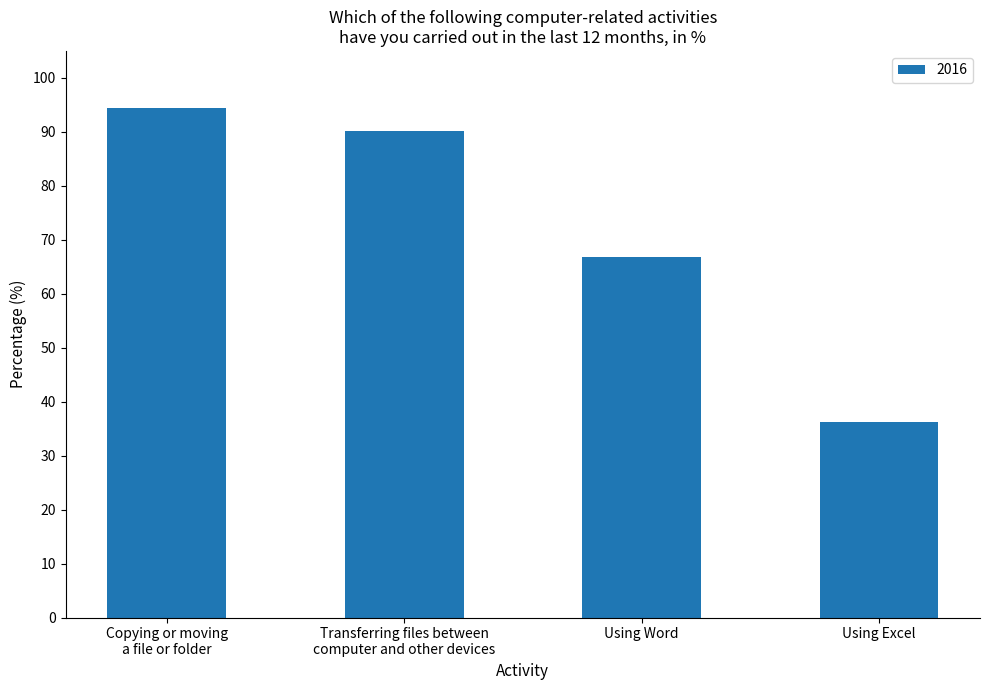

What is the average value?

71.9